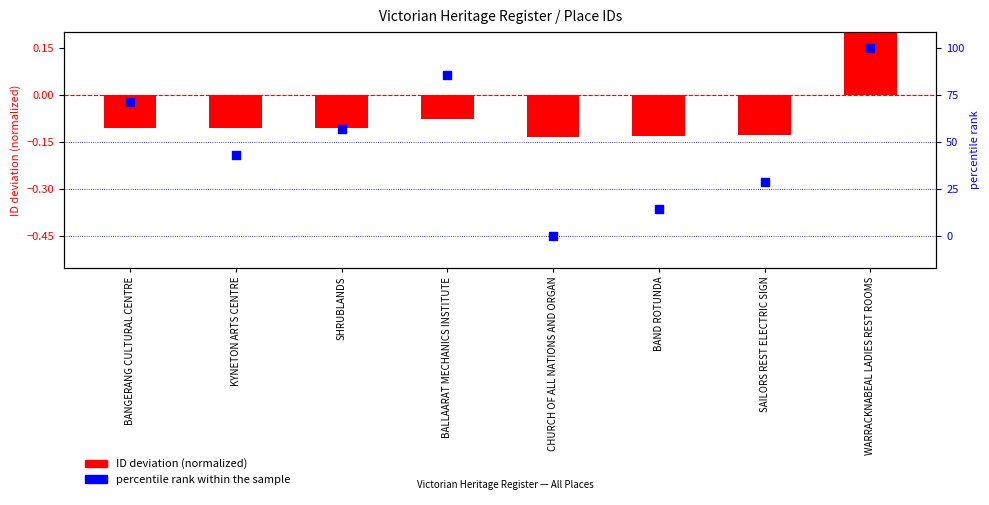

What are all the series names shown in the legend?

ID deviation (normalized), percentile rank within the sample